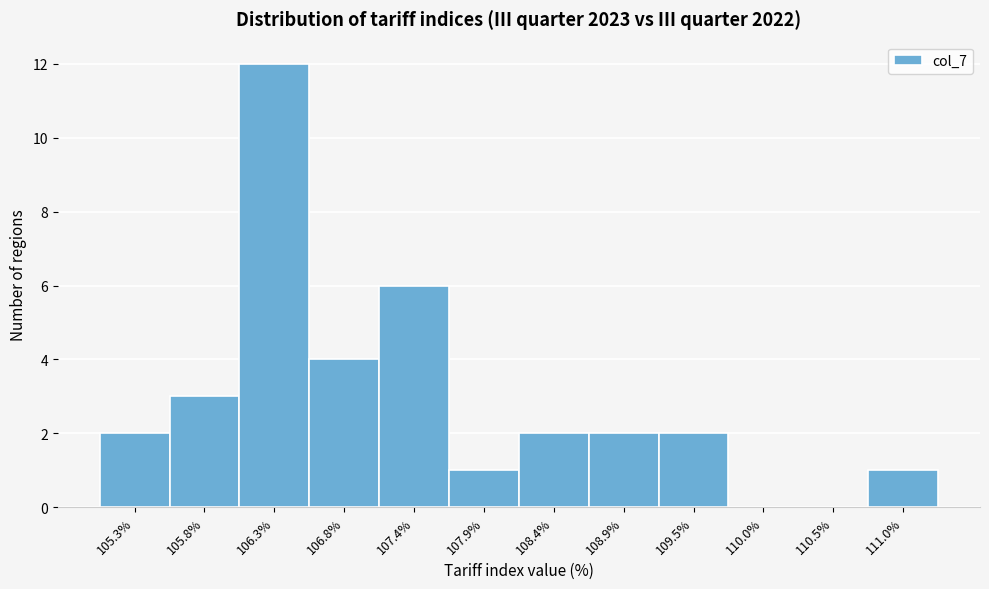

Reading left to right, transcribe this chart: for each bar, give the range it covers on the x-axis and its height. Neither the bar edges nor the heights are printed on the chart, so give them approximately, as read against the axes.

105.0 to 105.5: 2
105.5 to 106.1: 3
106.1 to 106.6: 12
106.6 to 107.1: 4
107.1 to 107.6: 6
107.6 to 108.2: 1
108.2 to 108.7: 2
108.7 to 109.2: 2
109.2 to 109.7: 2
109.7 to 110.3: 0
110.3 to 110.8: 0
110.8 to 111.3: 1